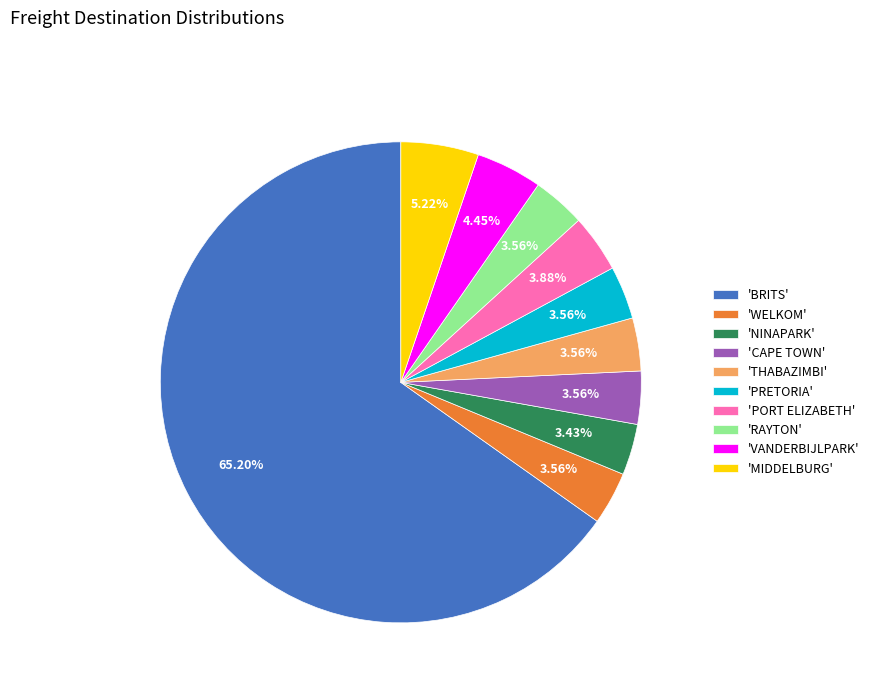

Combined, do 'WELKOM' and 'BRITS' account for over 50%?

Yes